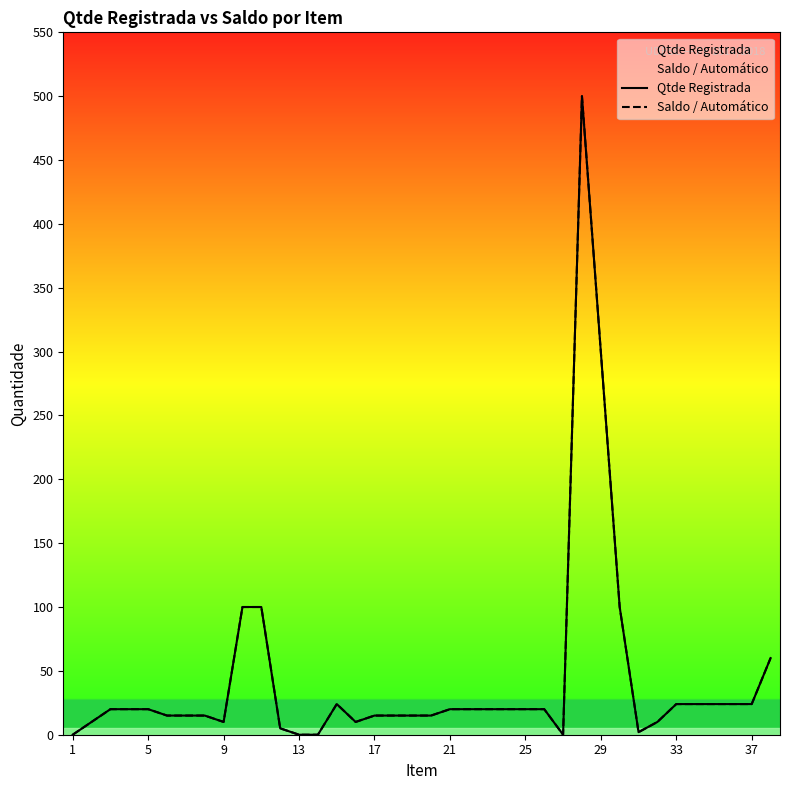

True or false: Saldo / Automático and Qtde Registrada cross at least once.

False